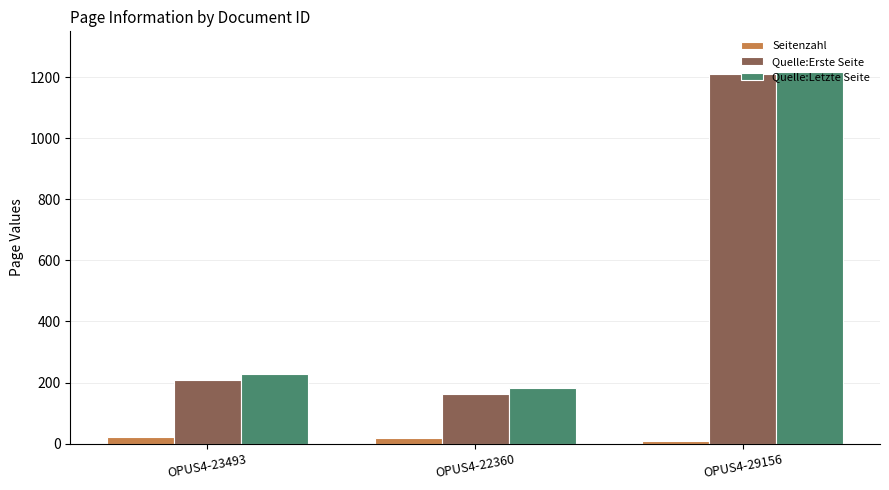

Does the chart contain stacked bars?

No